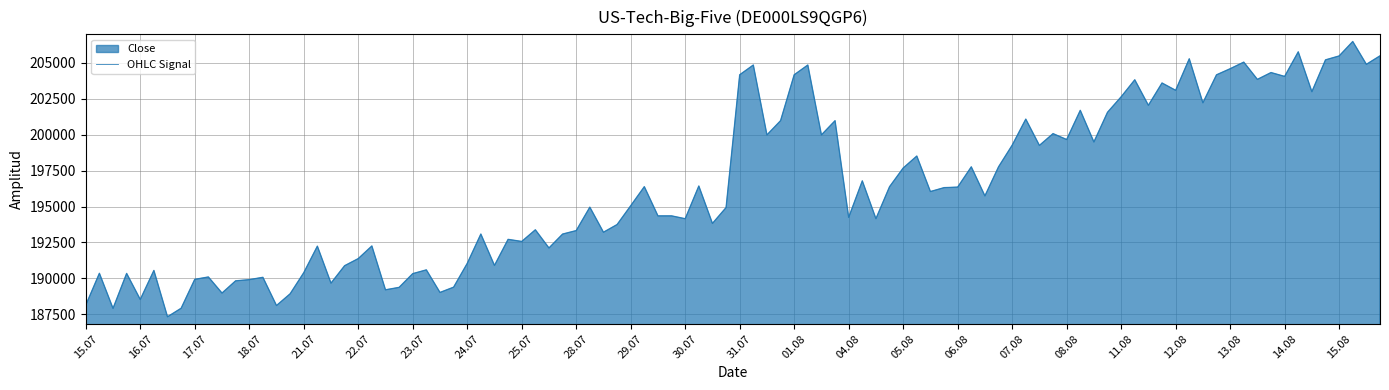

What is the greatest value displayed?

206488